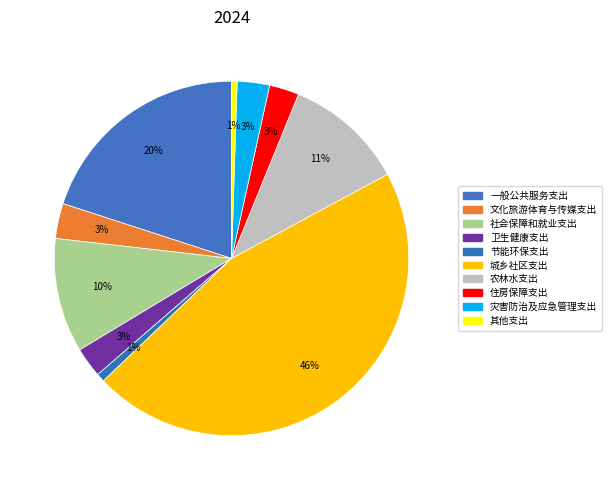

How many segments does this pie chart have?

10